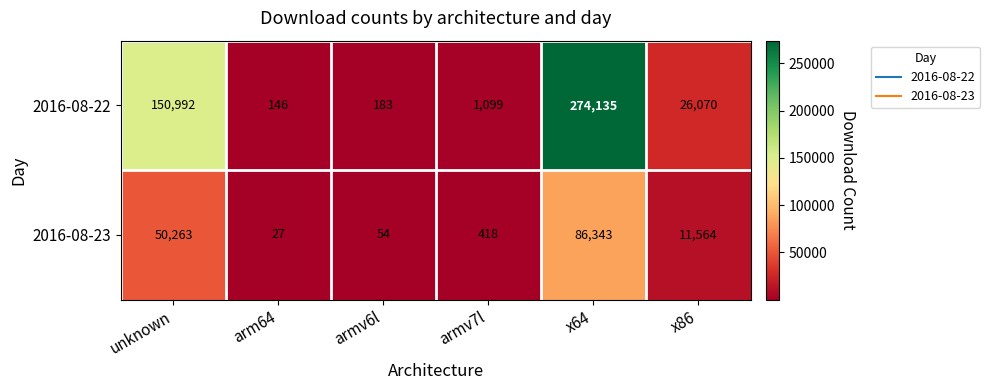

Is it true that 2016-08-22 equals 274135 at x64?

True